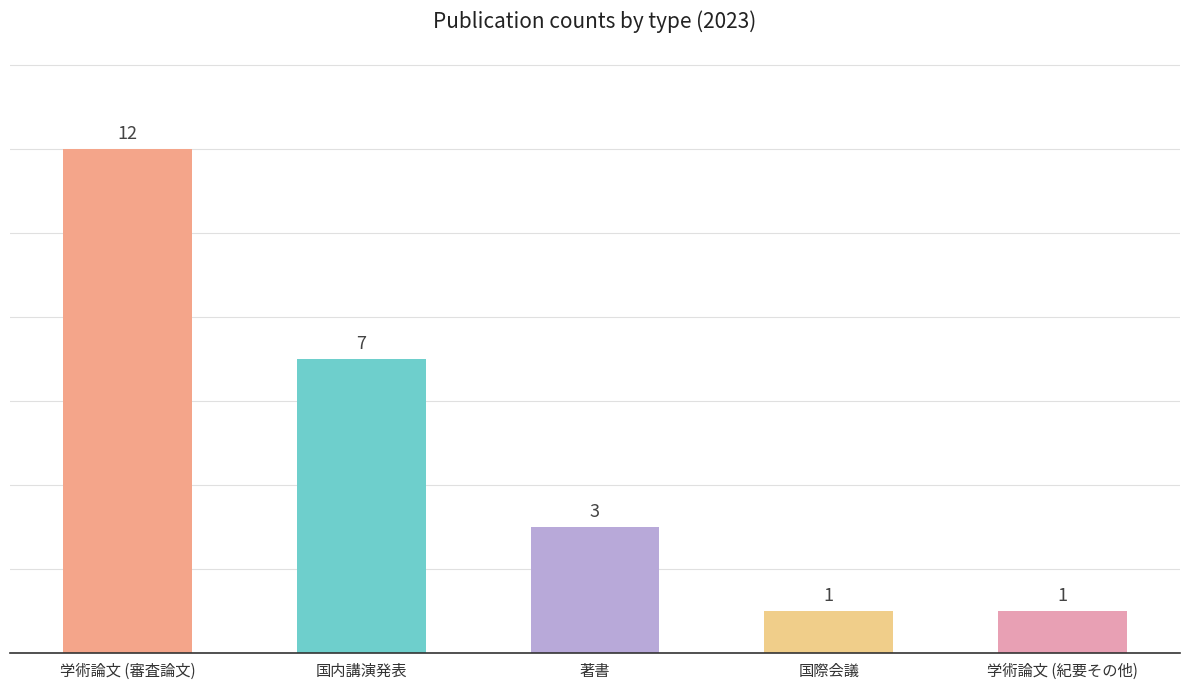

True or false: the data shows 12 at 学術論文 (審査論文).

True